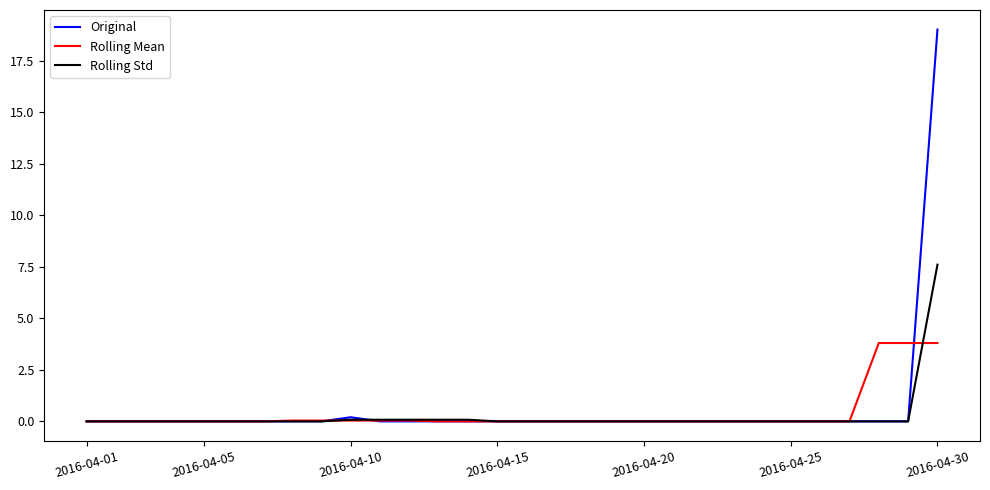

What is the highest value of the Rolling Std series?

7.6